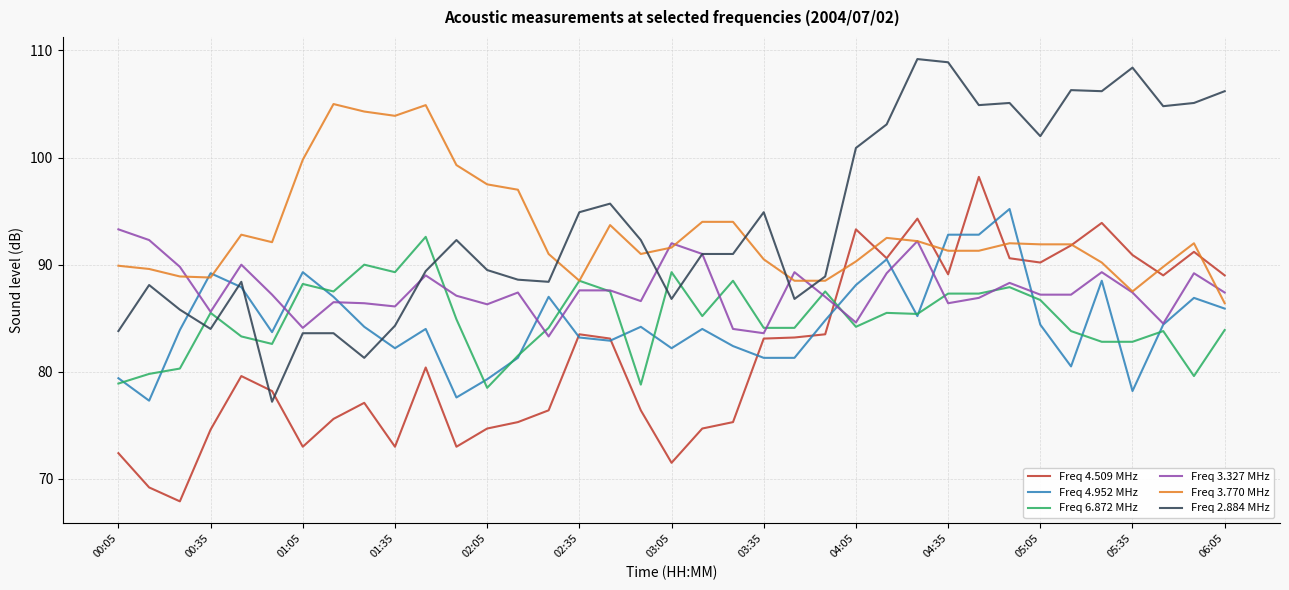

How many intersections are there between Freq 3.770 MHz and Freq 4.509 MHz?

9